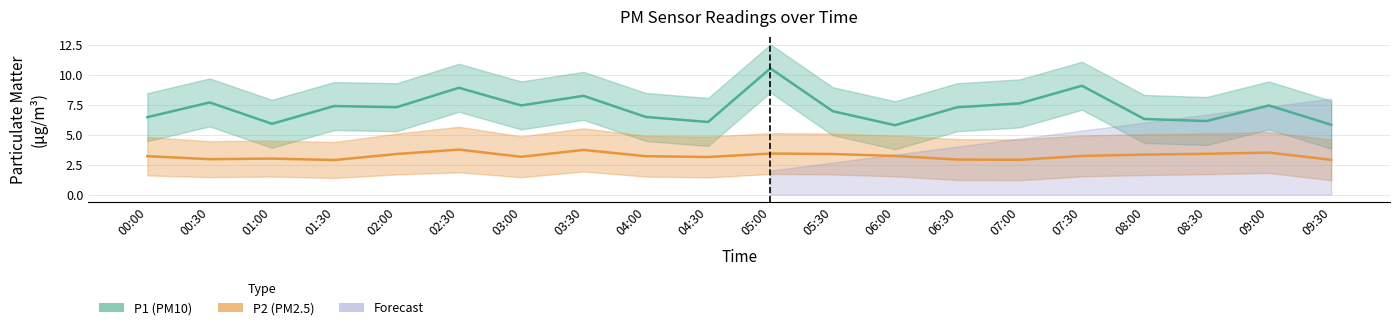

At which category does P1 reach its first local peak?

00:30